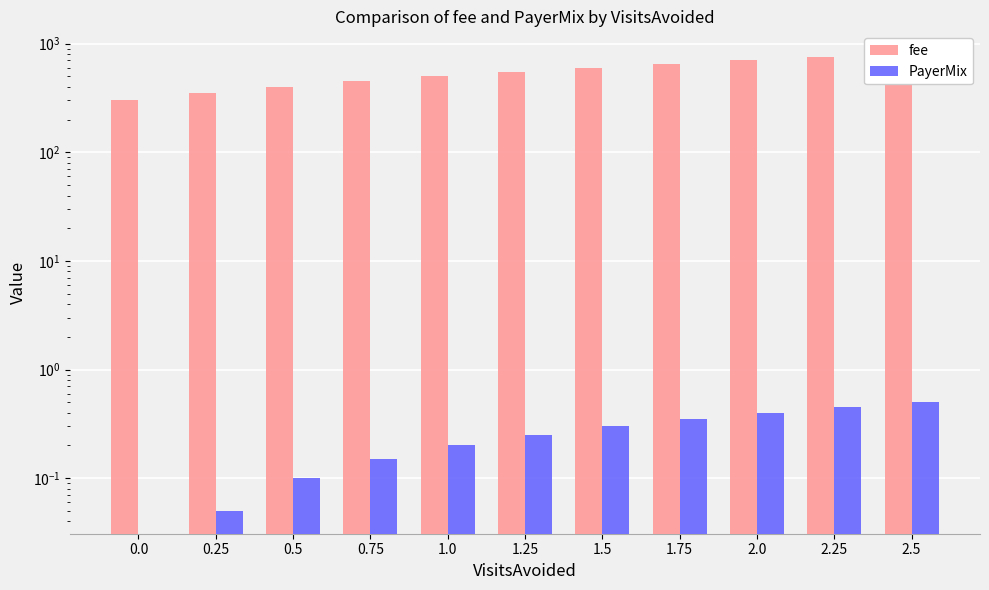

What are all the series names shown in the legend?

fee, PayerMix